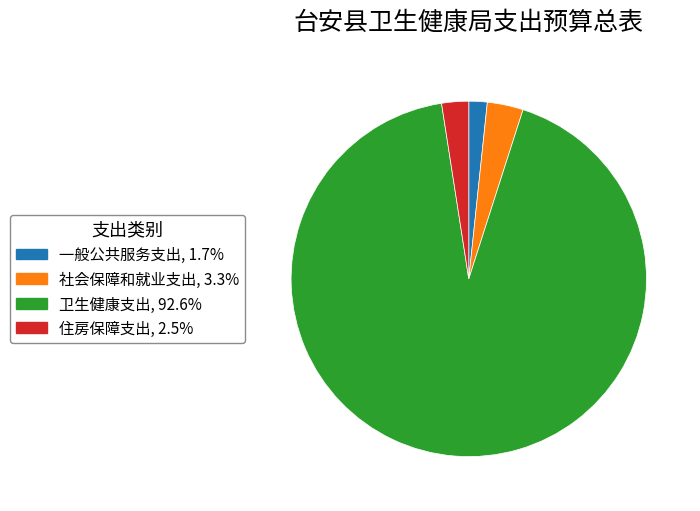

Approximately how many times larger is the value at 一般公共服务支出, 1.7% compared to 住房保障支出, 2.5%?

0.7